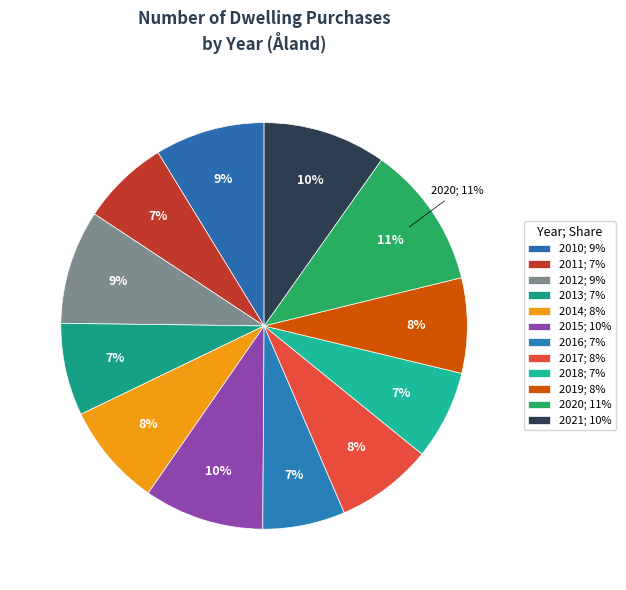

Count the number of slices in the pie.

12